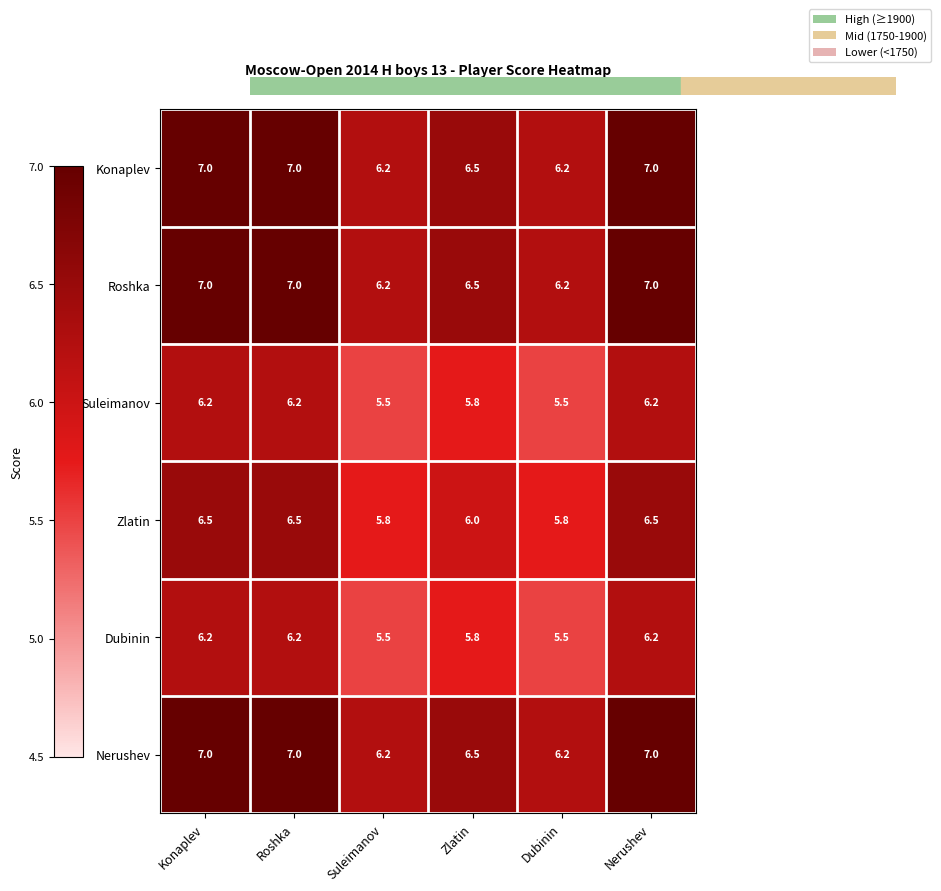

What is the total value across all series at Zlatin?

37.1